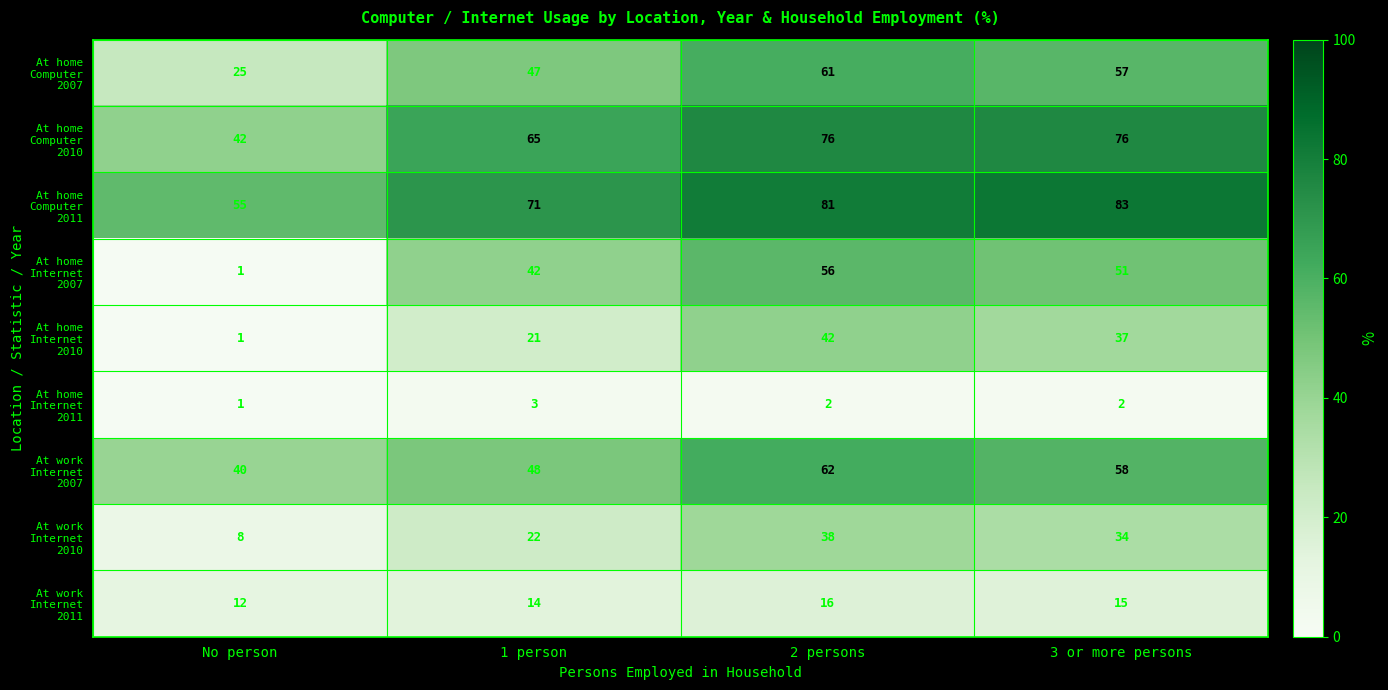

What is the greatest value displayed?

83